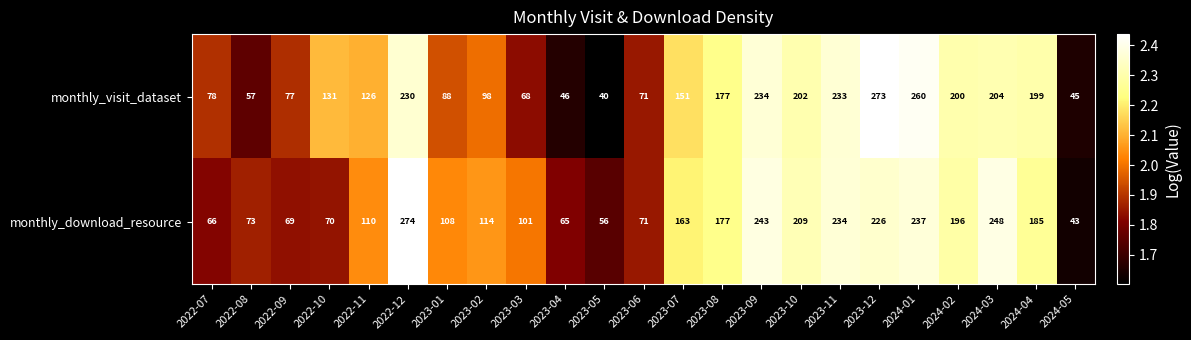

How many distinct data groups are displayed?

2